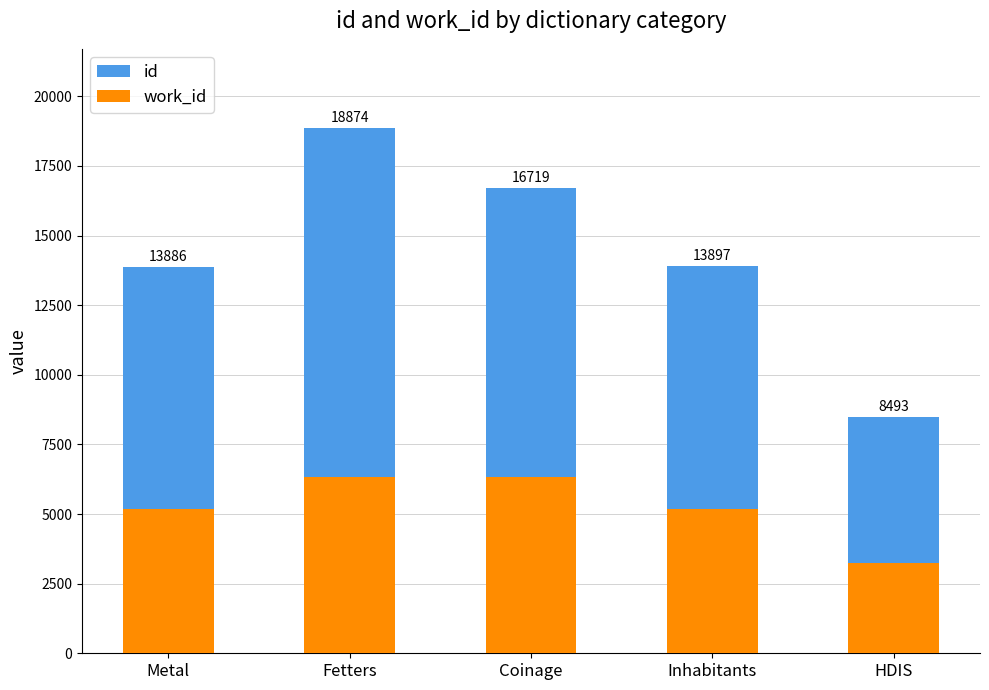

What is the sum of all work_id values?

26213